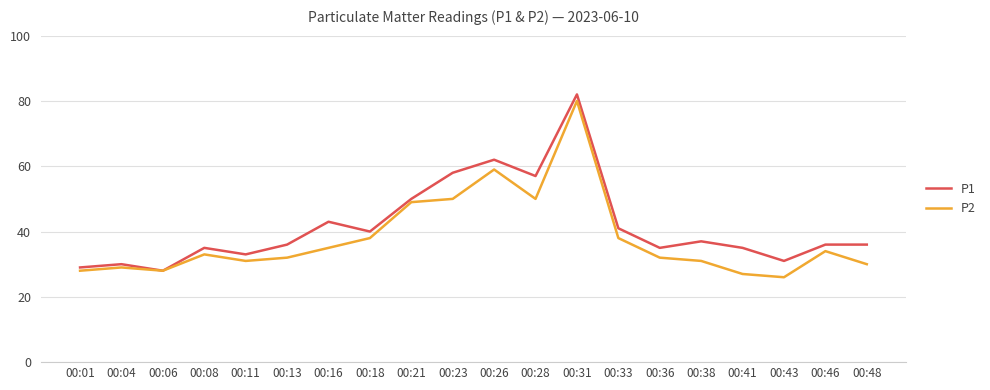

Reading right to left, extract all data points from this chart.

P1: 36	36	31	35	37	35	41	82	57	62	58	50	40	43	36	33	35	28	30	29
P2: 30	34	26	27	31	32	38	80	50	59	50	49	38	35	32	31	33	28	29	28